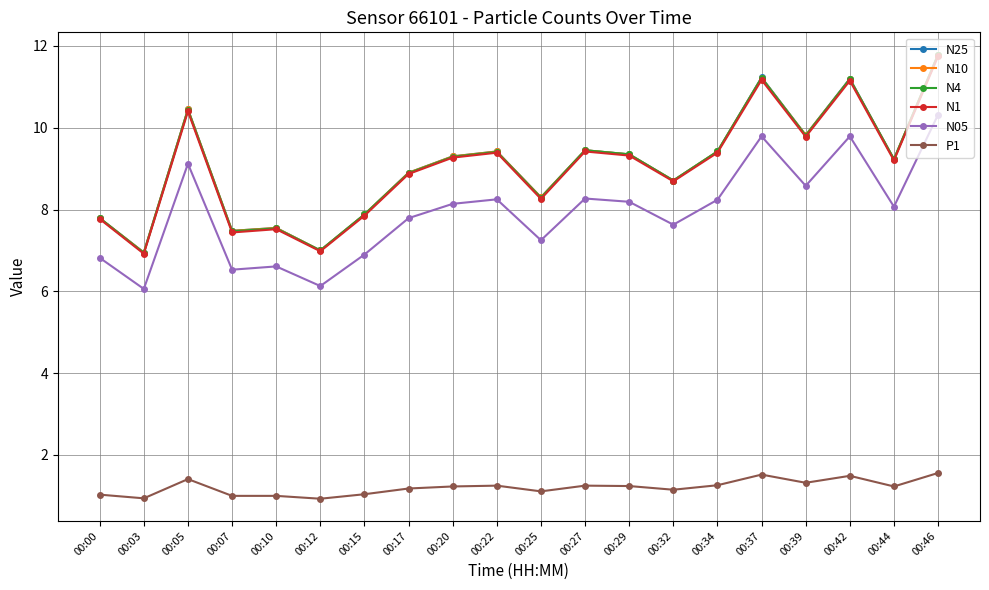

Is this an area chart (filled region under the line)?

No